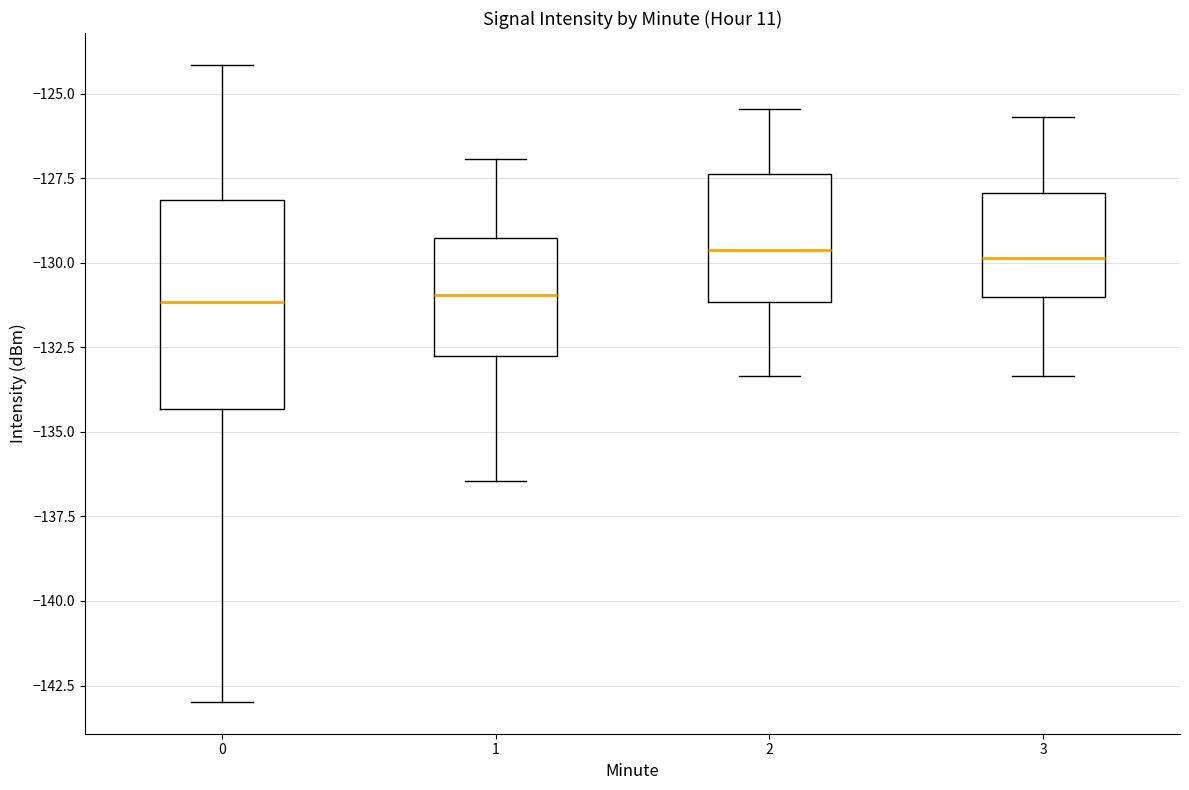

Where does the lower whisker of the box at x = 2 end on the y-axis? The values are not printed on the chart, so give them approximately, as read against the axis.

-133.5